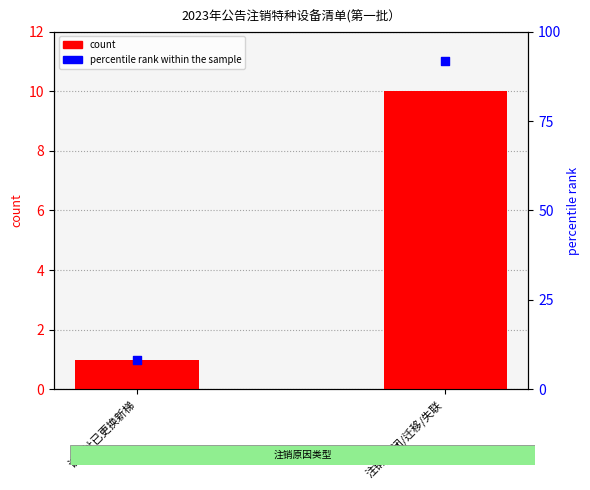

What are all the series names shown in the legend?

count, percentile rank within the sample